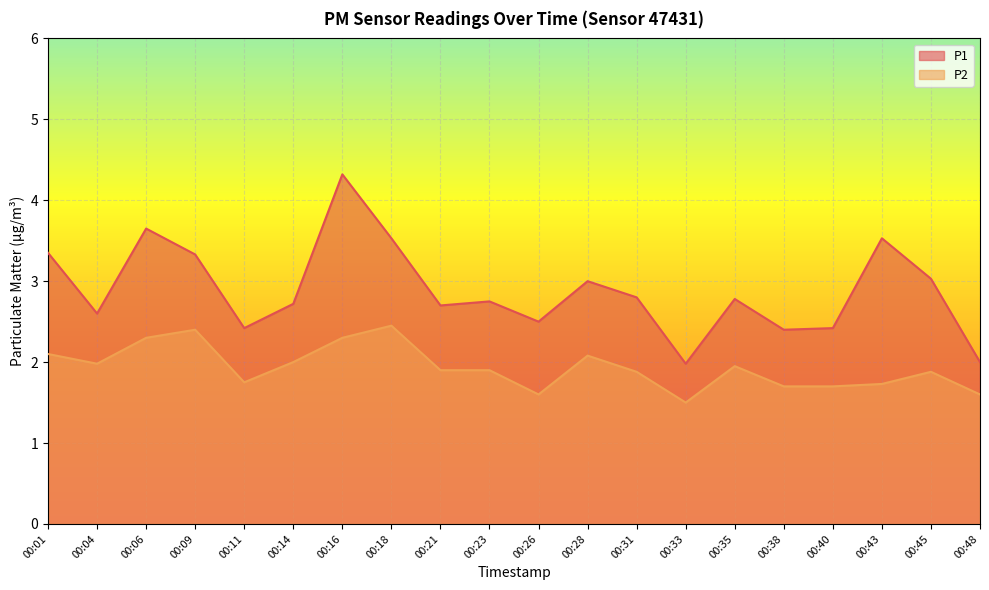

How many interior local valleys does the P1 series have?

6